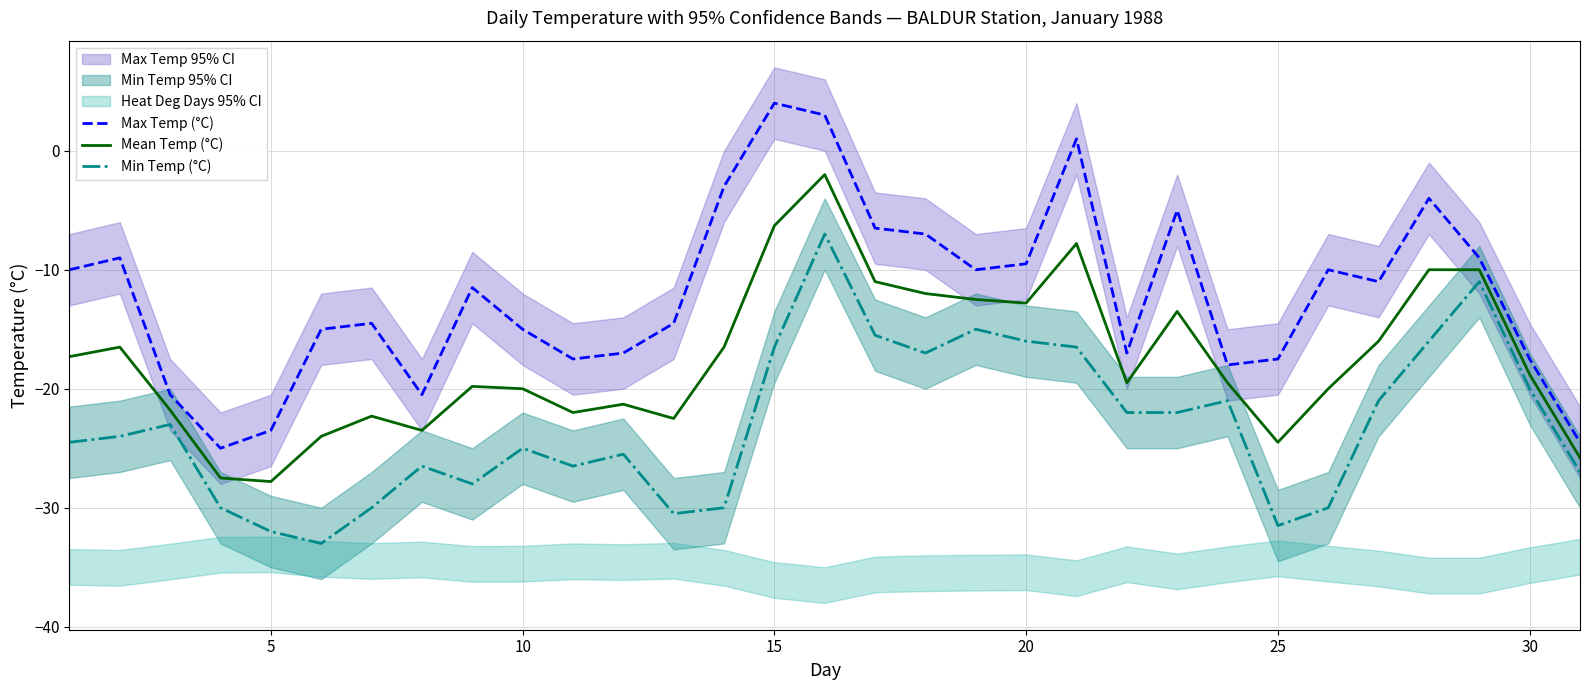

Which category has the highest value in the Max Temp (°C) series?

15